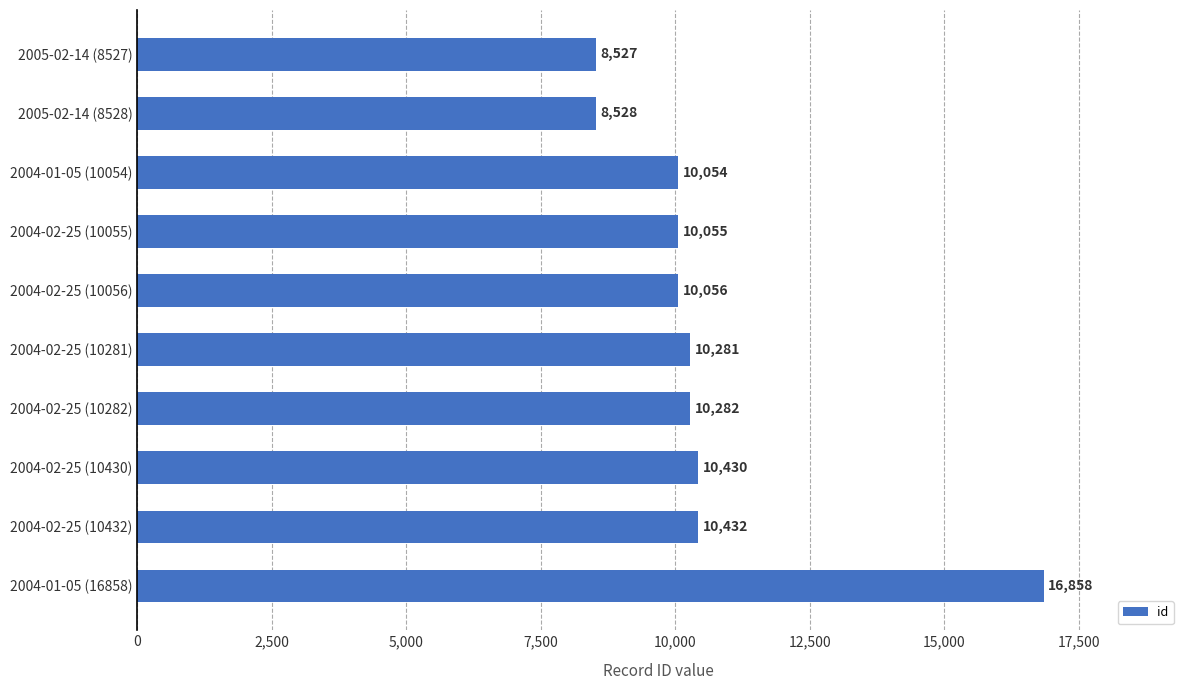

What is the average value?

10550